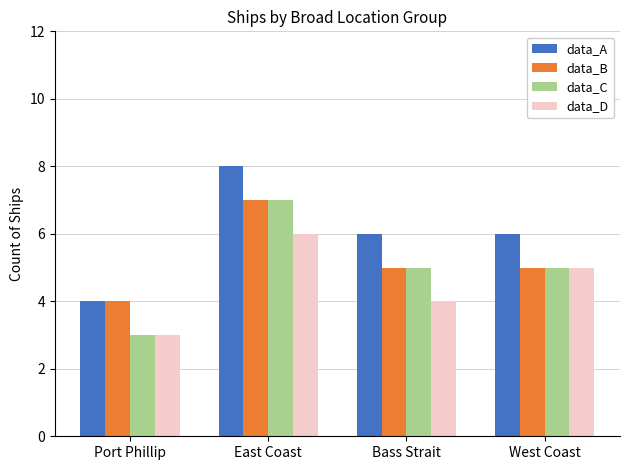

What is the total value across all series at East Coast?

28